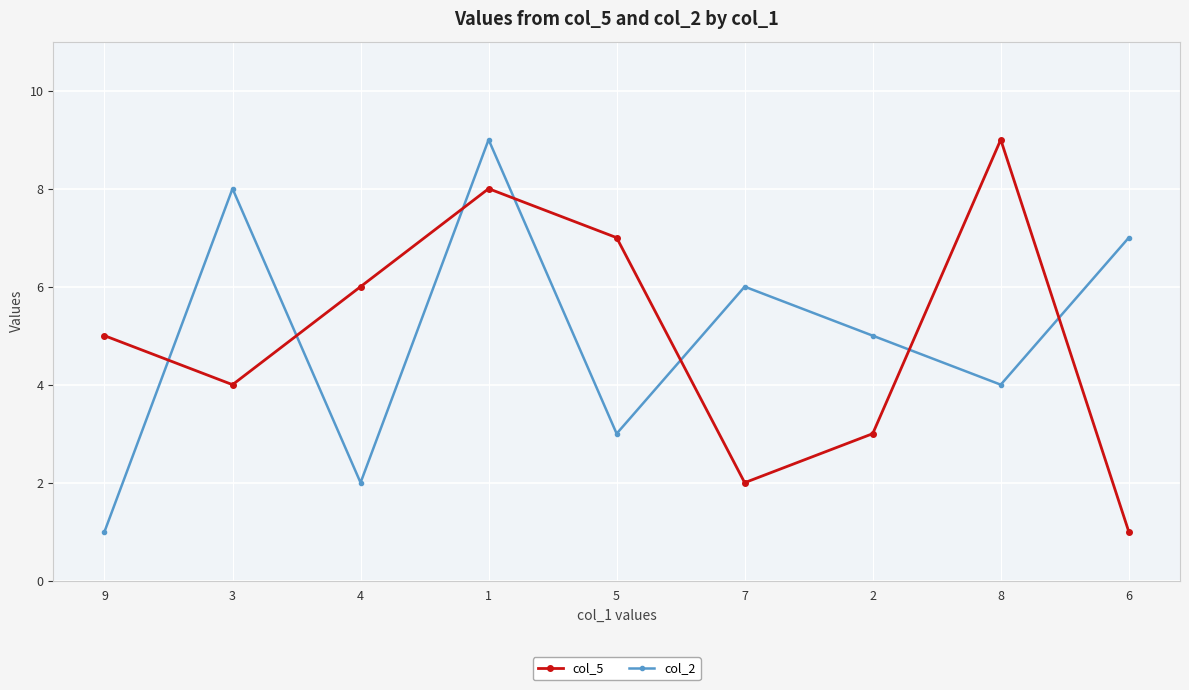

Reading left to right, list all the values displayed in this chart.

col_5: 9=5	3=4	4=6	1=8	5=7	7=2	2=3	8=9	6=1
col_2: 9=1	3=8	4=2	1=9	5=3	7=6	2=5	8=4	6=7